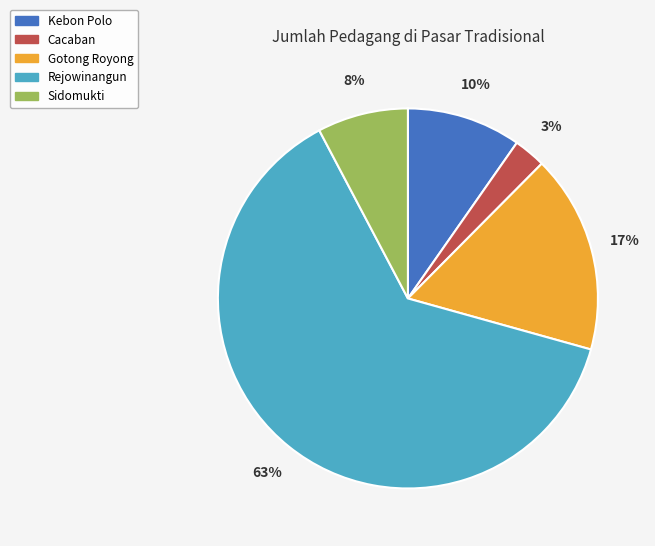

Which slice is the smallest?

Cacaban